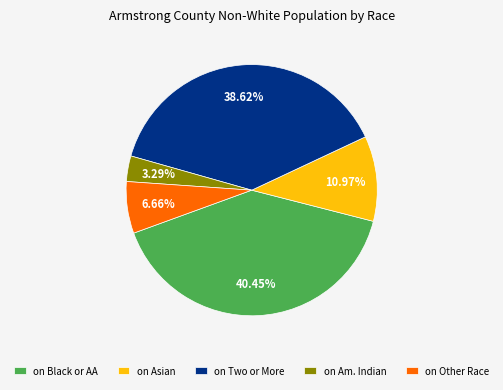

Combined, do on Other Race and on Am. Indian account for over 50%?

No